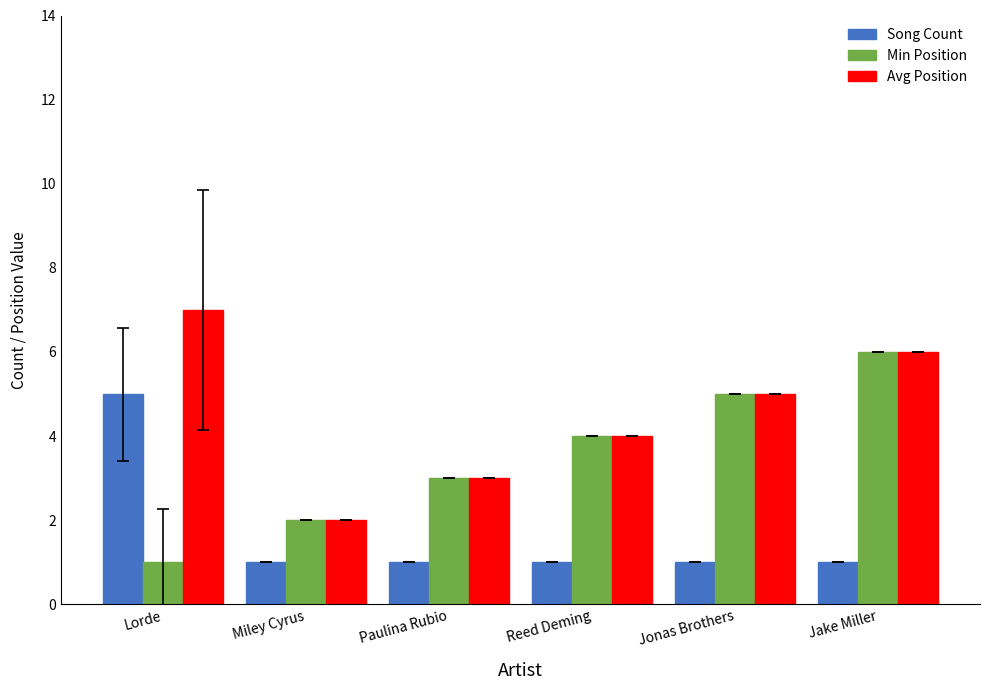

Is it true that Avg Position equals 3 at Paulina Rubio?

True